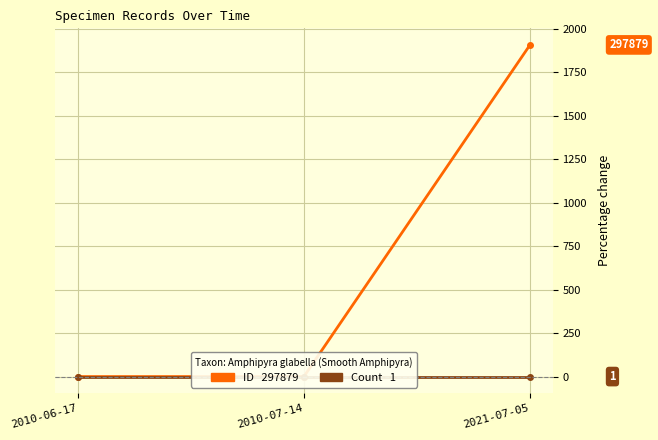

Which series changed the most between 2010-06-17 and 2021-07-05?

ID